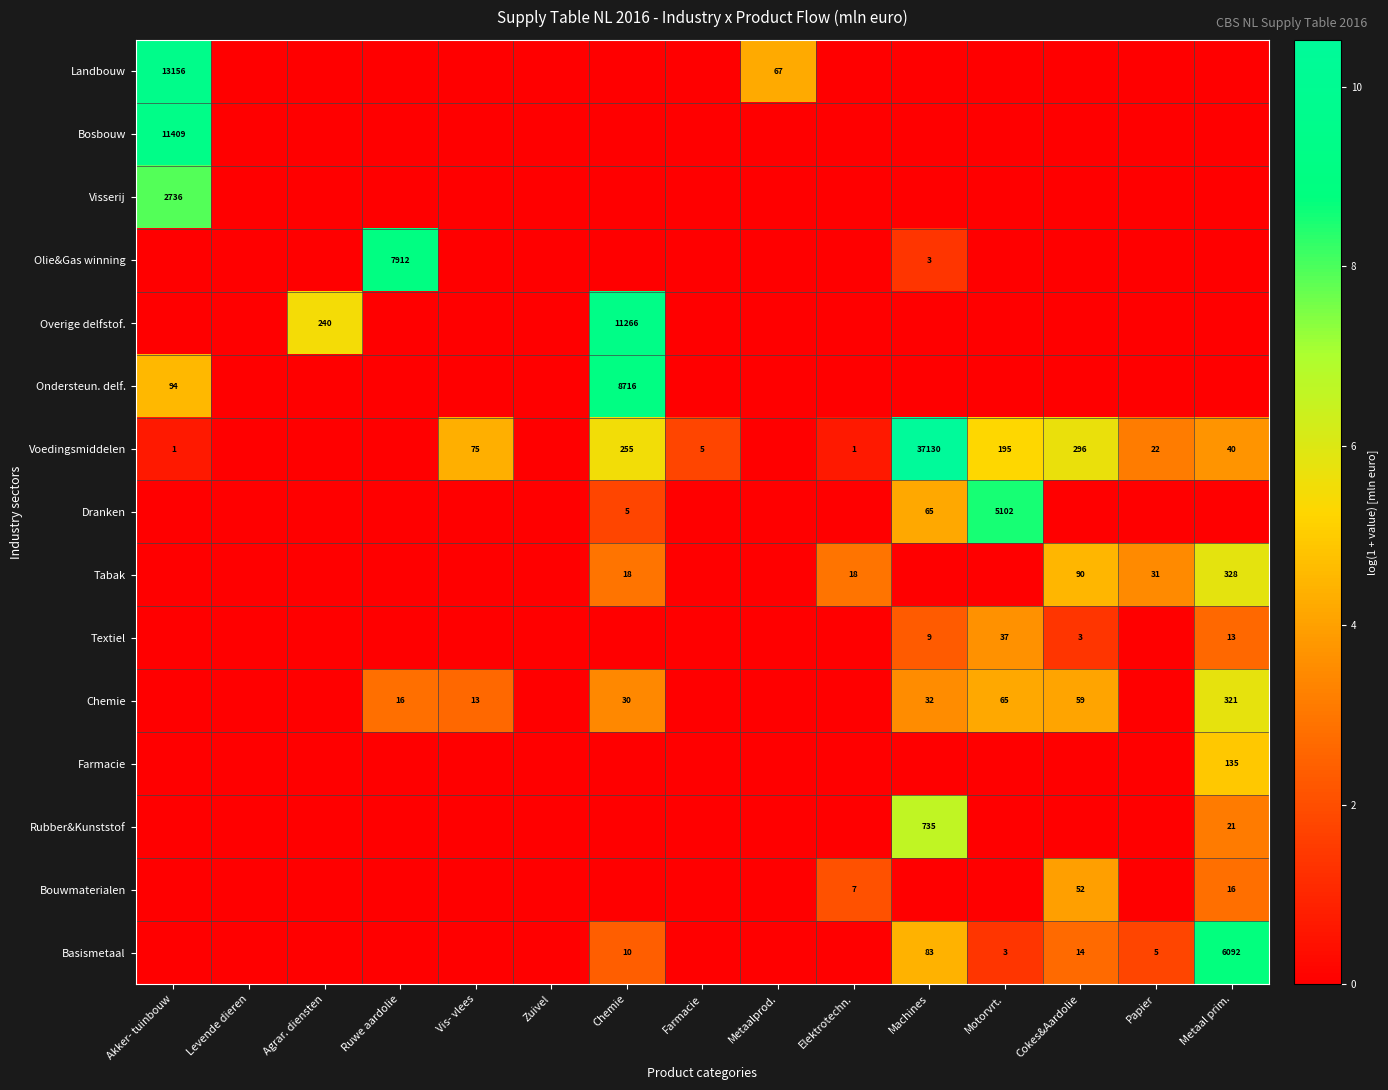

The value of Voedingsmiddelen at Akker- tuinbouw is 1. True or false?

True